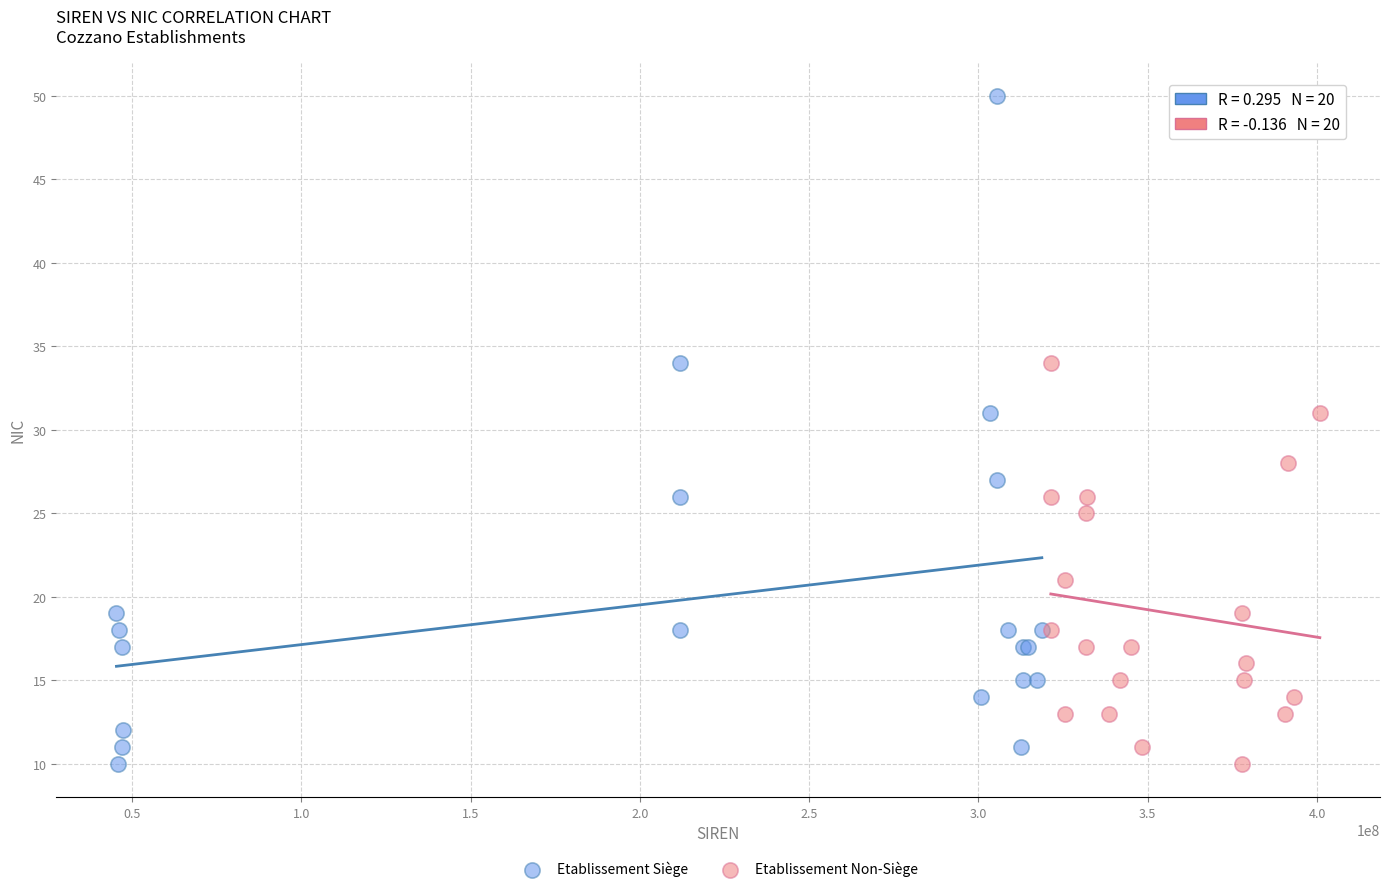

Which series reaches the maximum Y coordinate?

Etablissement Siège